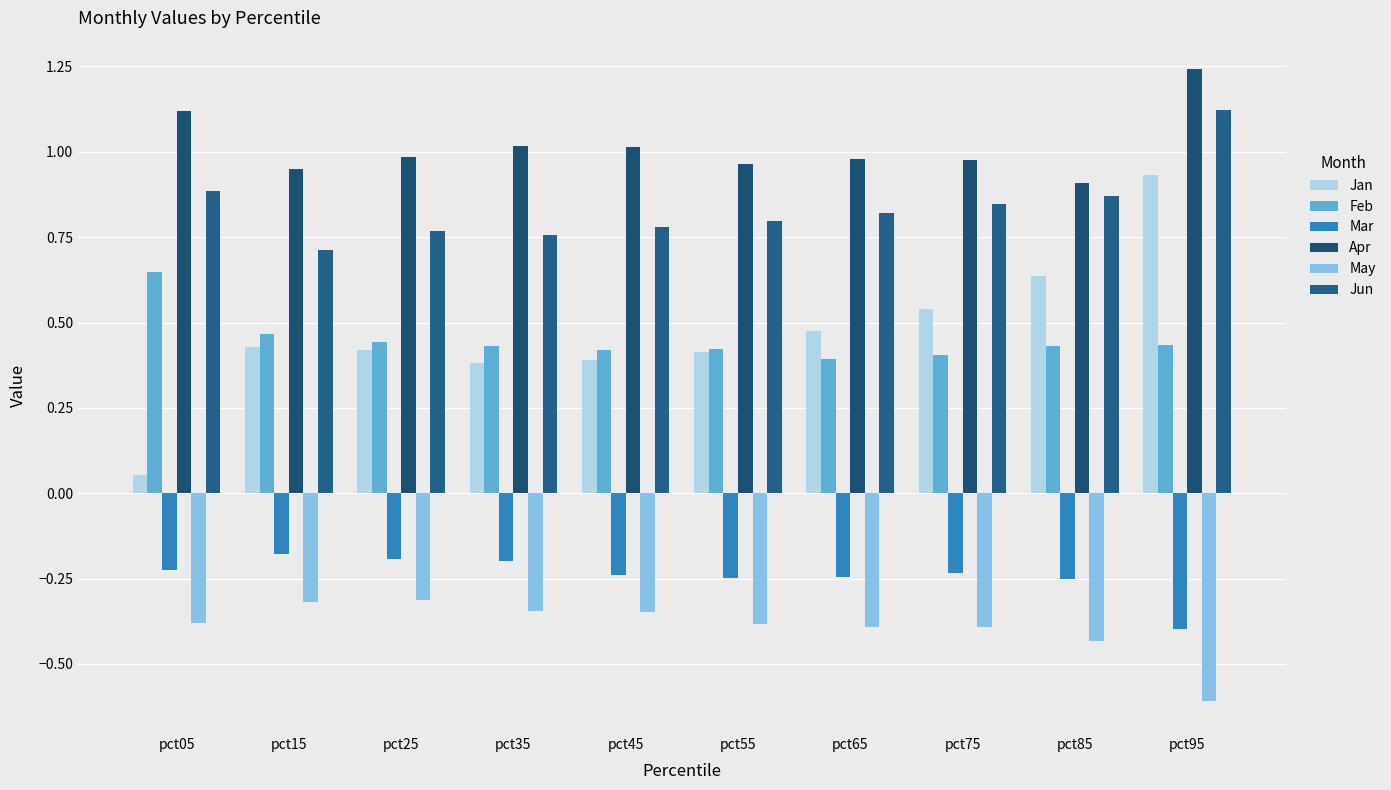

How many bars are there in total?

60